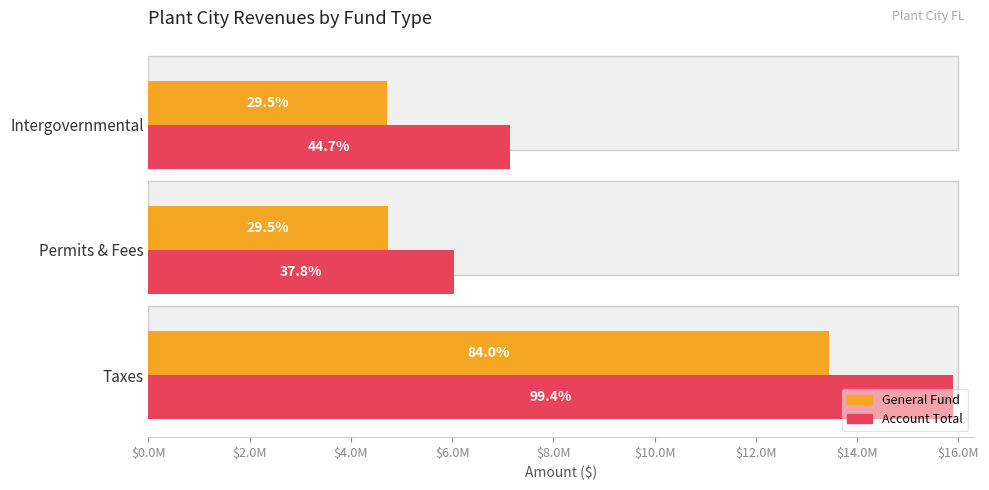

The value of General at Permits & Fees is 6325007. True or false?

False